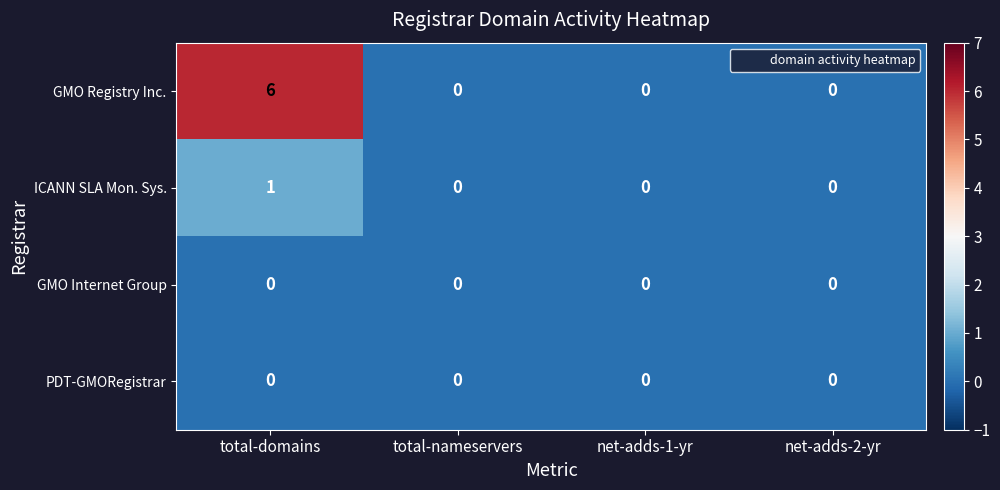

At which category is the sum across all series the highest?

total-domains